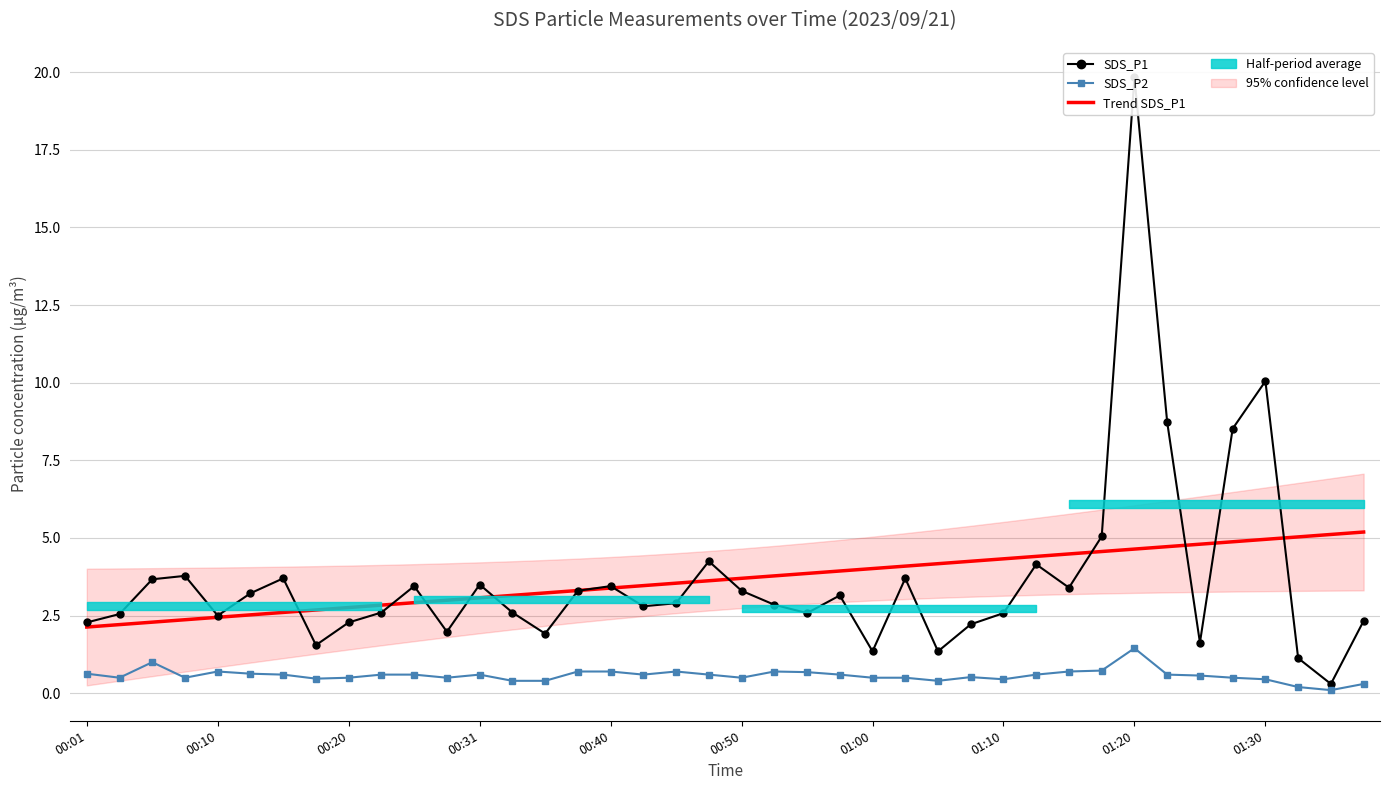

True or false: Trend SDS_P1 and SDS_P2 intersect in this chart.

False